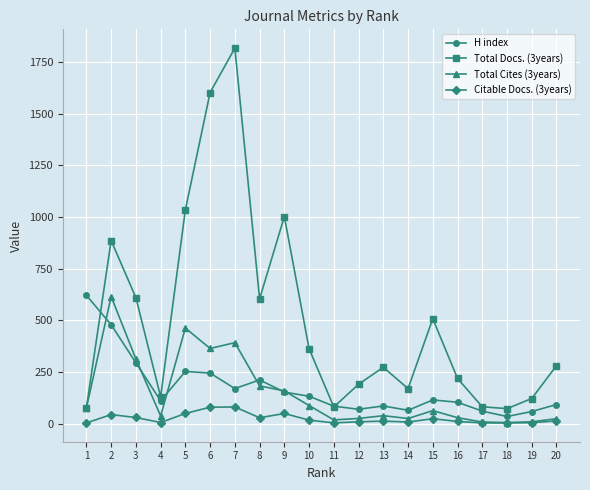

What is the maximum value shown in the chart?

1817.0